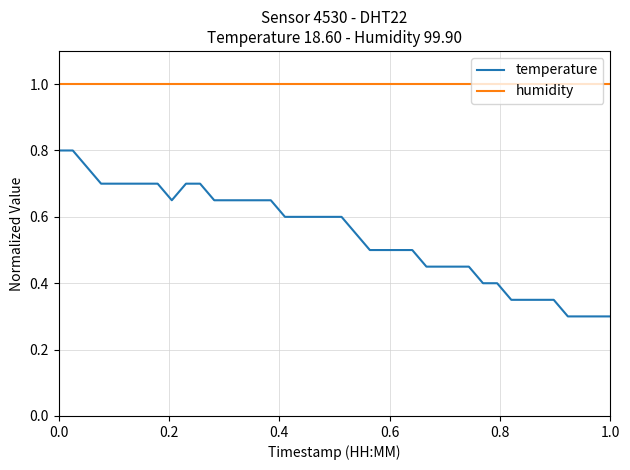

Which series has the largest total across all categories?

humidity